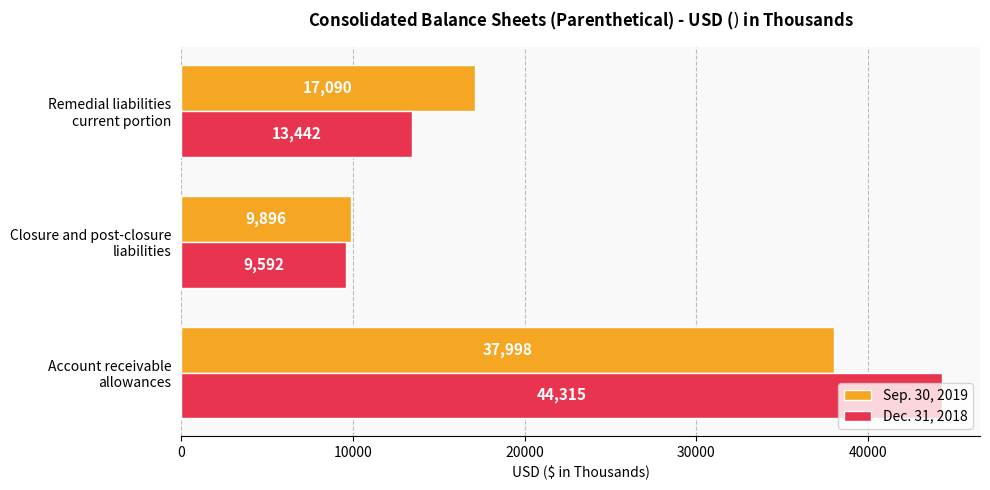

How many values in the Sep. 30, 2019 series are below 17090?

1